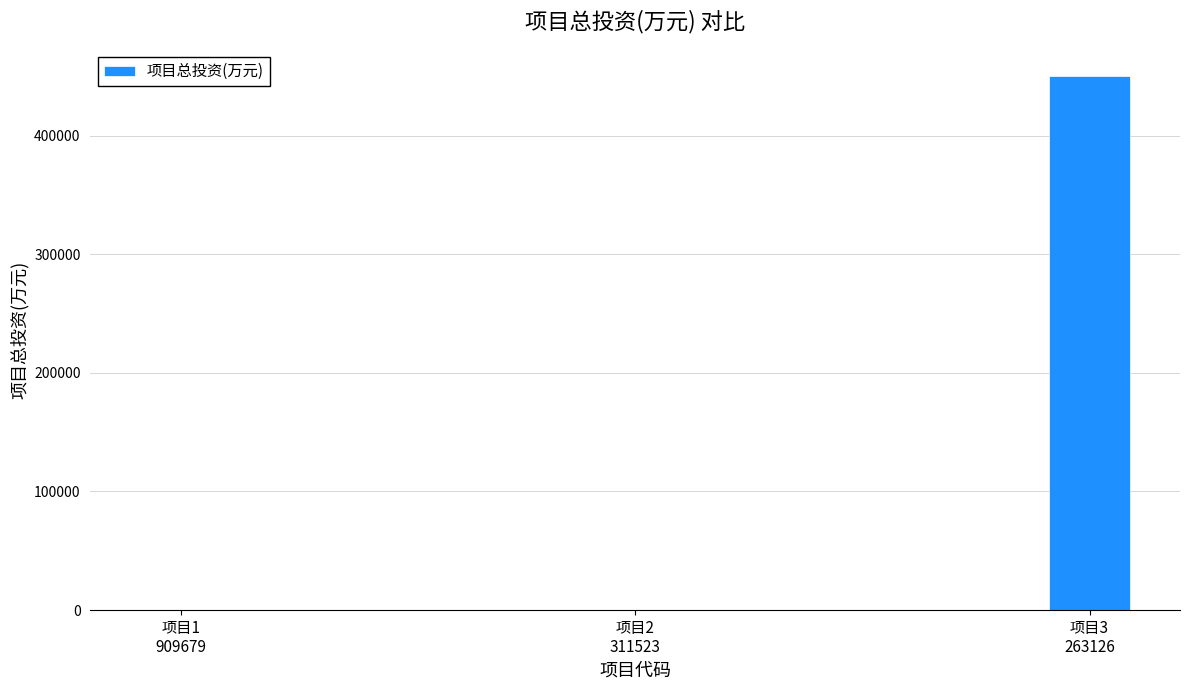

What is the change in value from 项目1
909679 to 项目2
311523?

-28.8